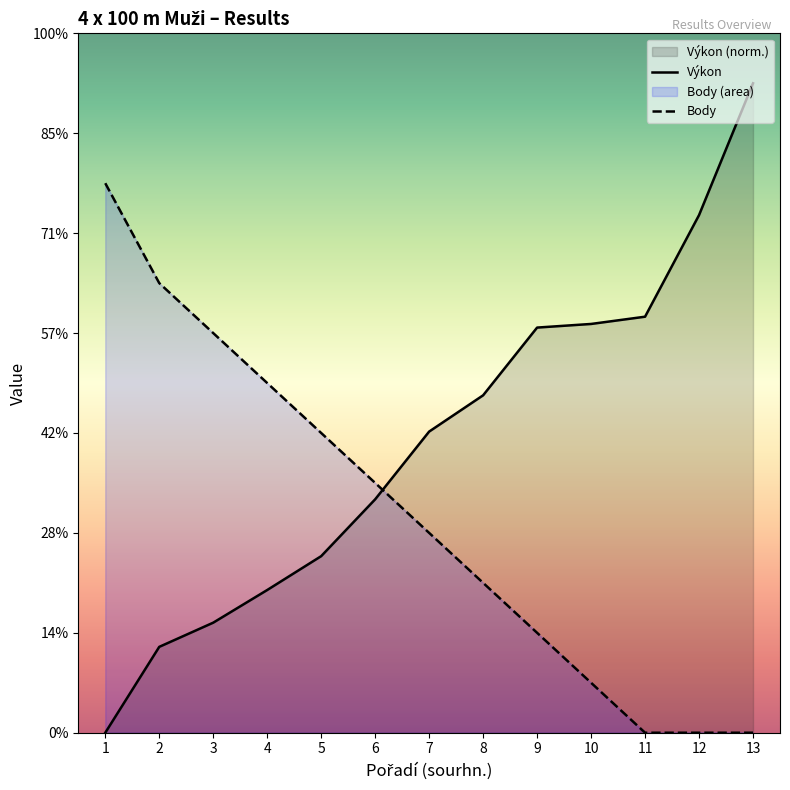

Reading left to right, what are all the values shown in this chart?

Pořadí (sourhn.): 1=11.0	2=9.0	3=8.0	4=7.0	5=6.0	6=5.0	7=4.0	8=3.0	9=2.0	10=1.0	11=0.0	12=0.0	13=0.0
Výkon: 1=0.0	2=1.7	3=2.2	4=2.9	5=3.5	6=4.7	7=6.0	8=6.8	9=8.1	10=8.2	11=8.3	12=10.4	13=13.0